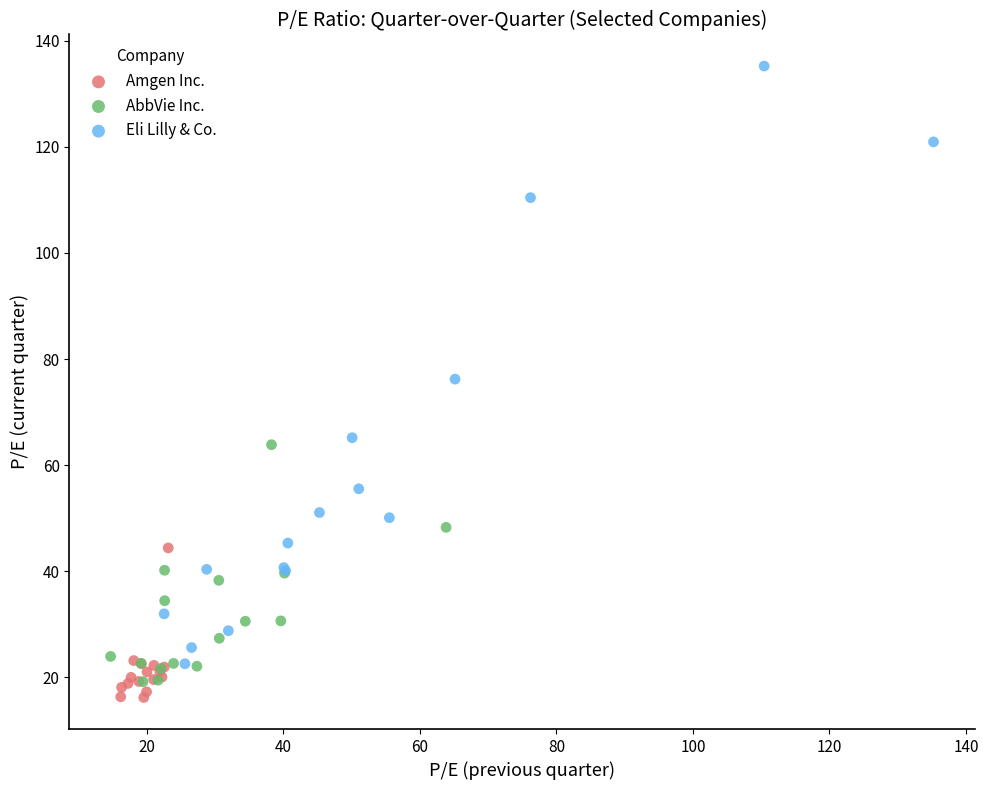

Which series contains the lowest Y value?

Amgen Inc.